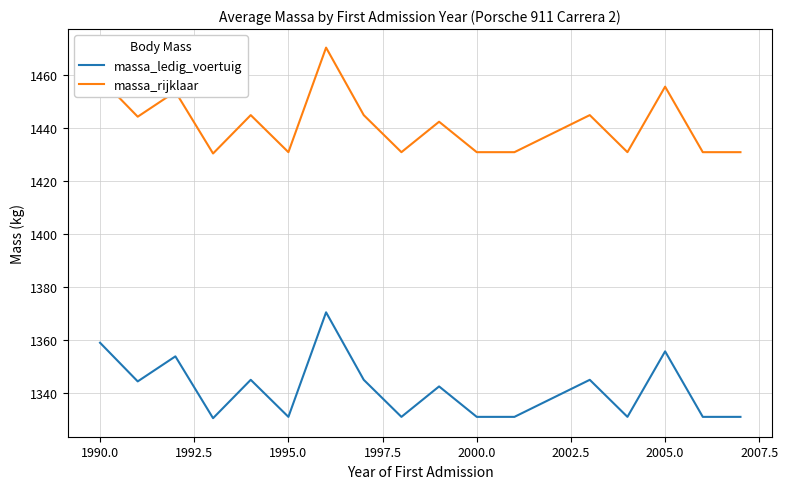

Rank the series by their average value, from lowest to highest.

massa_ledig_voertuig, massa_rijklaar